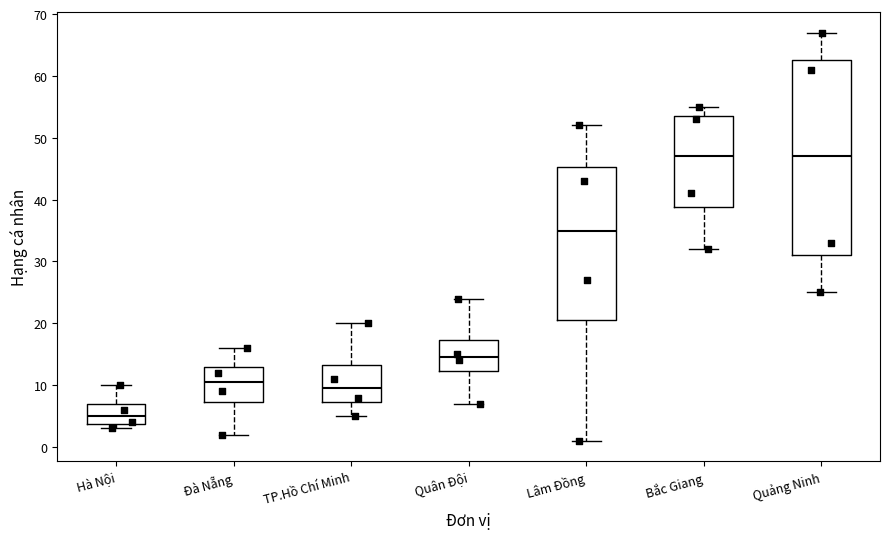

Which box is the tallest, from its lower edge to its upper edge?

Quảng Ninh